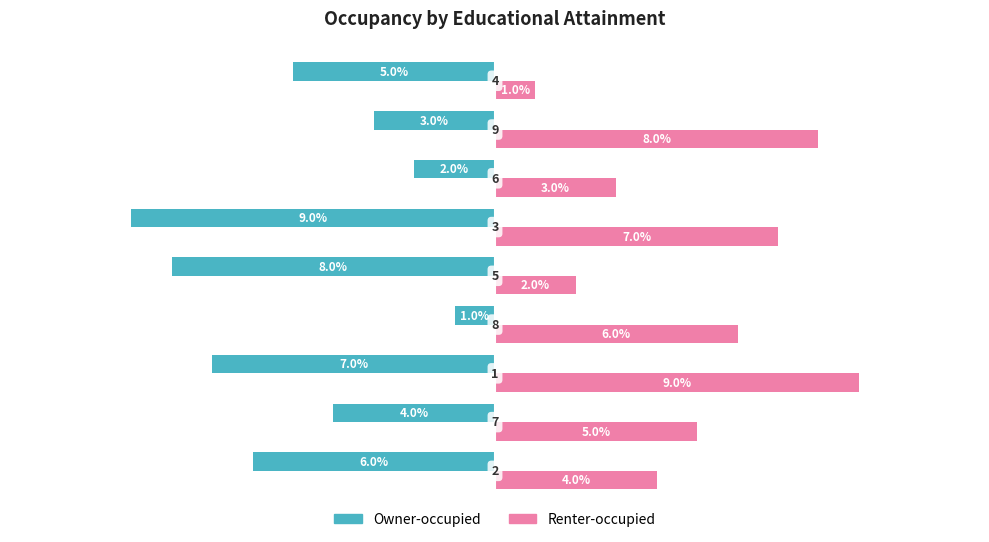

List the series in order of their peak value, highest first.

Renter-occupied, Owner-occupied